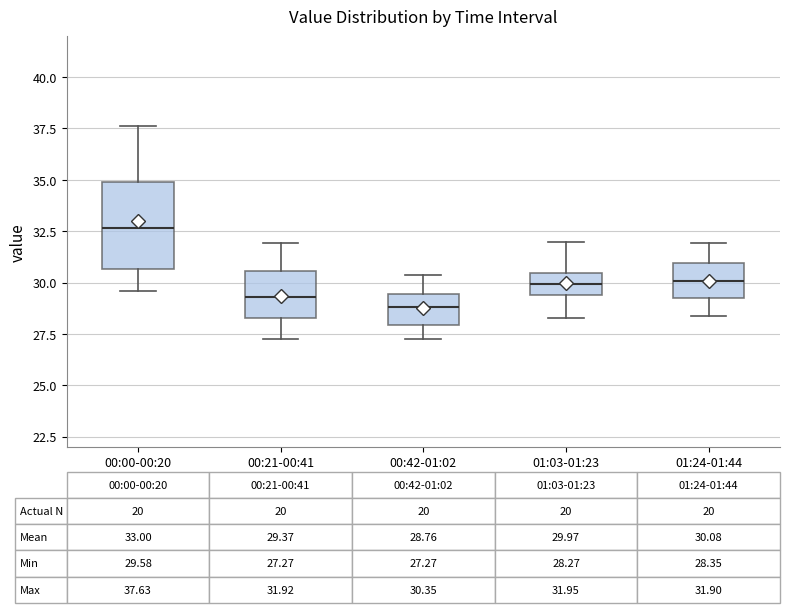

Which box is the tallest, from its lower edge to its upper edge?

00:00-00:20